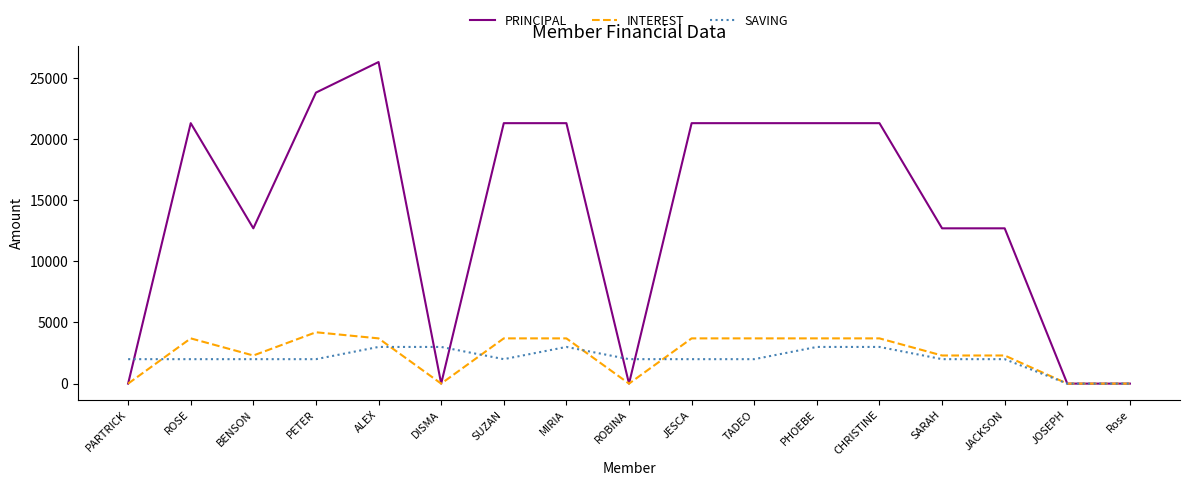

What is the sum of all PRINCIPAL values?

237300